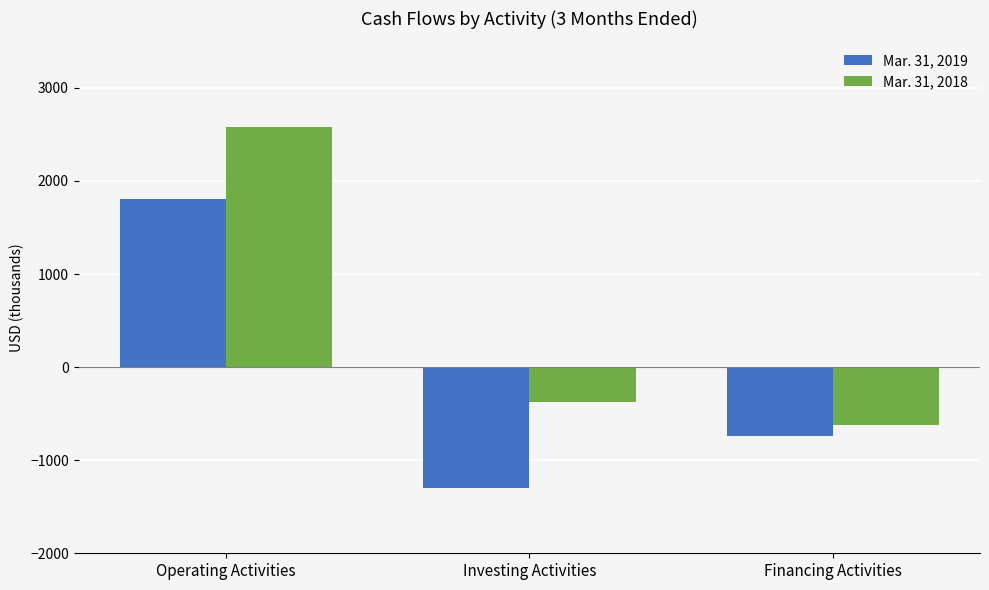

What is the label of the 1st bar from the left?

Operating Activities